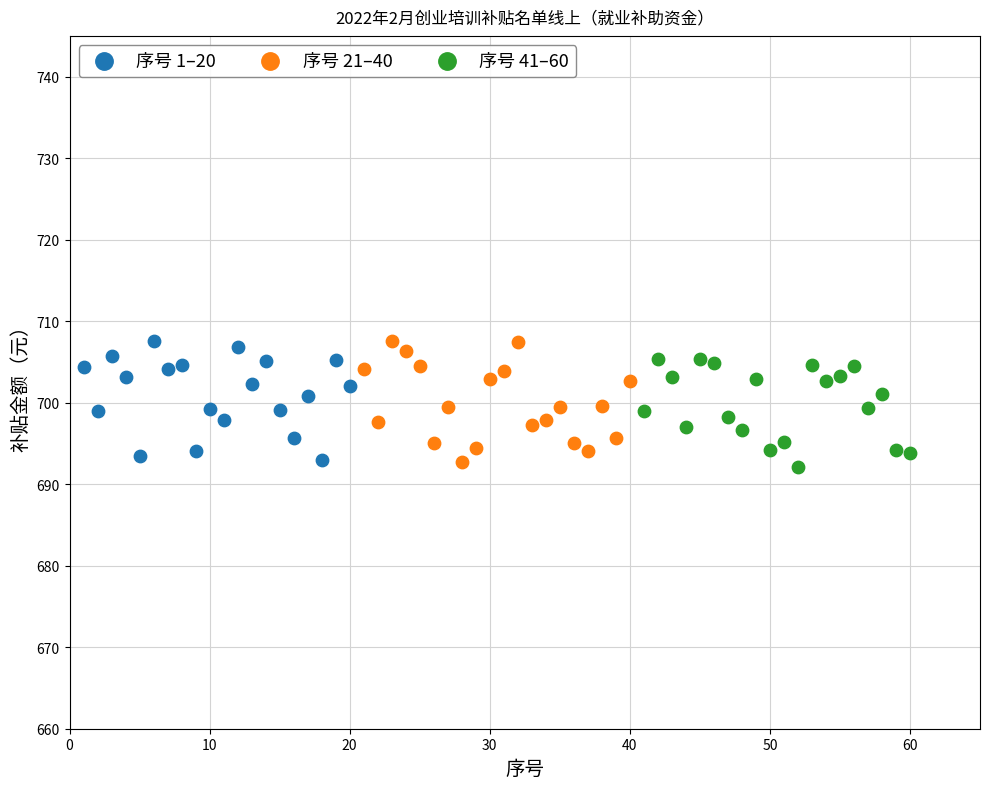

What are all the series names shown in the legend?

序号 1–20, 序号 21–40, 序号 41–60